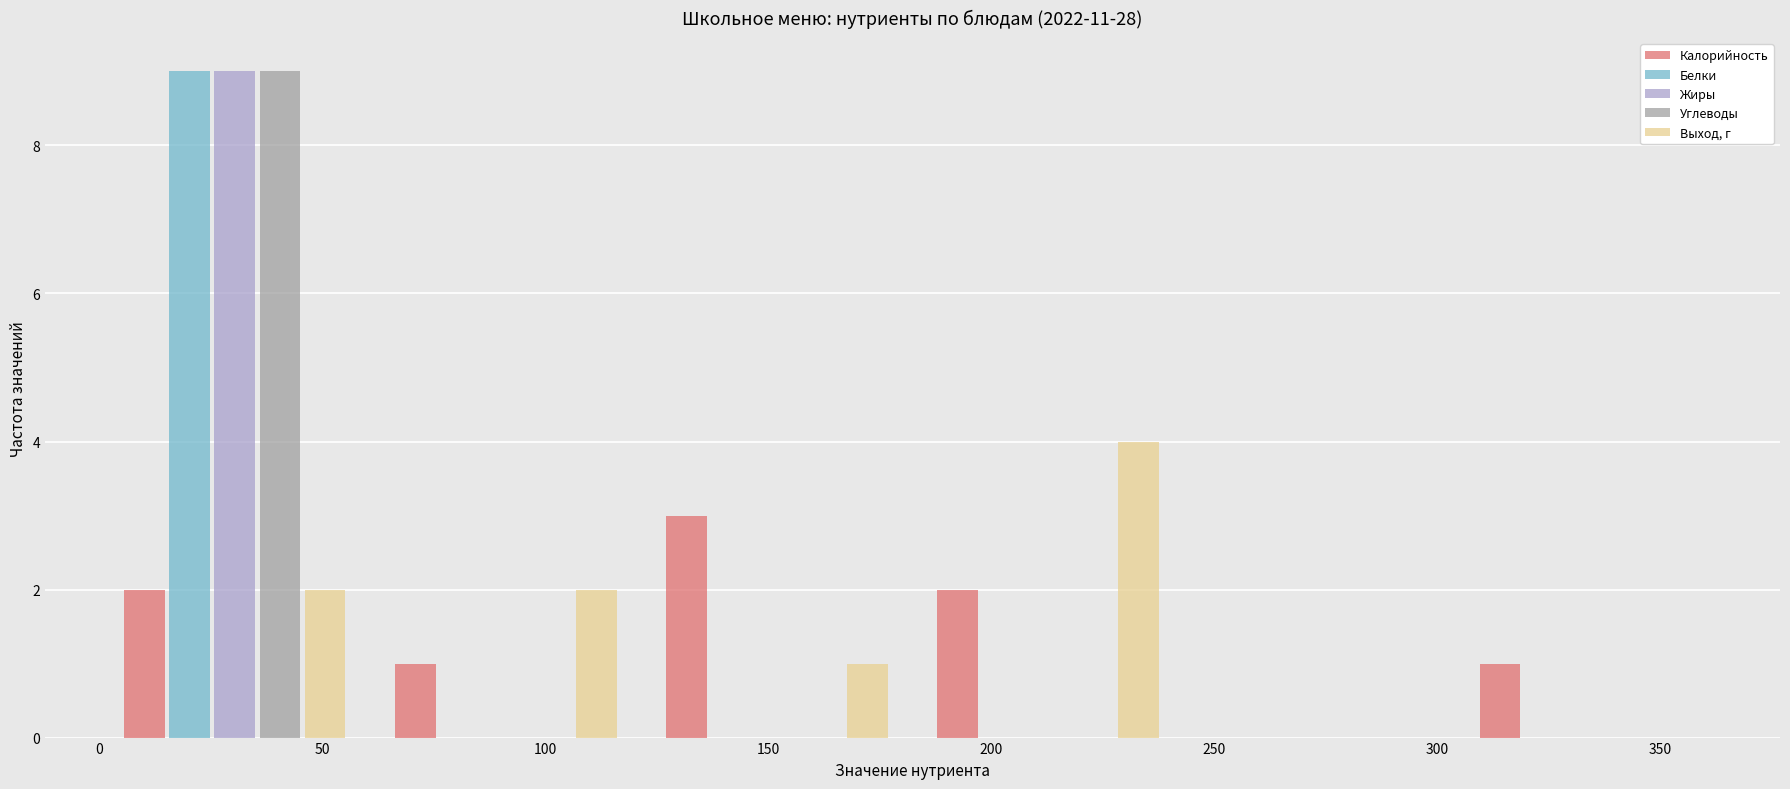

Reading left to right, list every range on the x-axis with the height of the bar of each series over it. Neither the bar edges nor the heights are printed on the chart, so give them approximately, as read against the axes.

0 to 60: Калорийность=2	Белки=9	Жиры=9	Углеводы=9	Выход, г=2
60 to 120: Калорийность=1	Белки=0	Жиры=0	Углеводы=0	Выход, г=2
120 to 180: Калорийность=3	Белки=0	Жиры=0	Углеводы=0	Выход, г=1
180 to 245: Калорийность=2	Белки=0	Жиры=0	Углеводы=0	Выход, г=4
245 to 305: Калорийность=0	Белки=0	Жиры=0	Углеводы=0	Выход, г=0
305 to 365: Калорийность=1	Белки=0	Жиры=0	Углеводы=0	Выход, г=0